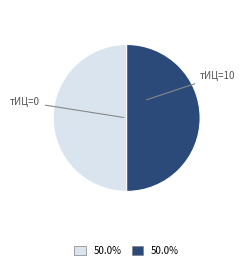

How many slices are in this pie chart?

2